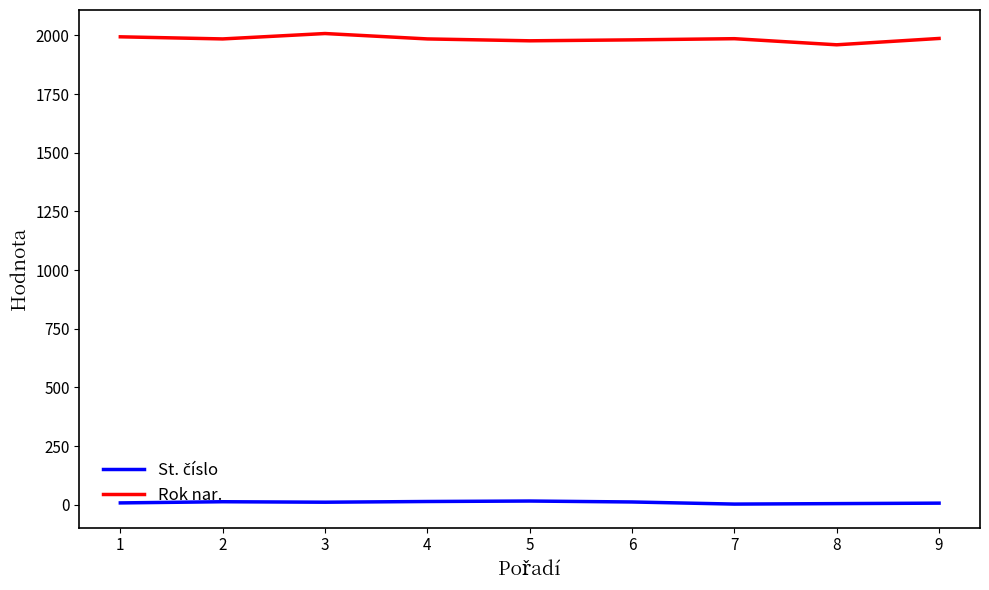

Which series has the largest total across all categories?

Rok nar.